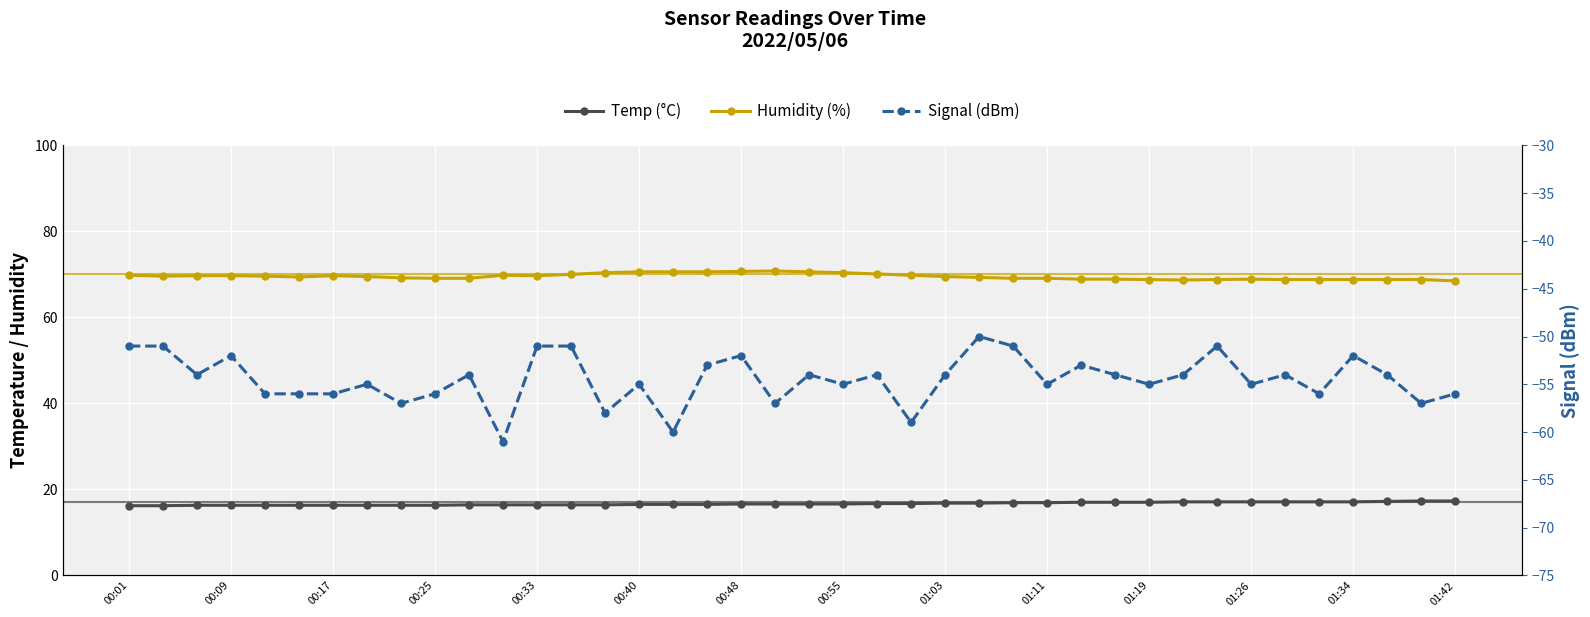

In Humidity (%), how many points are lower than both neighbors (excluding endpoints)?

4